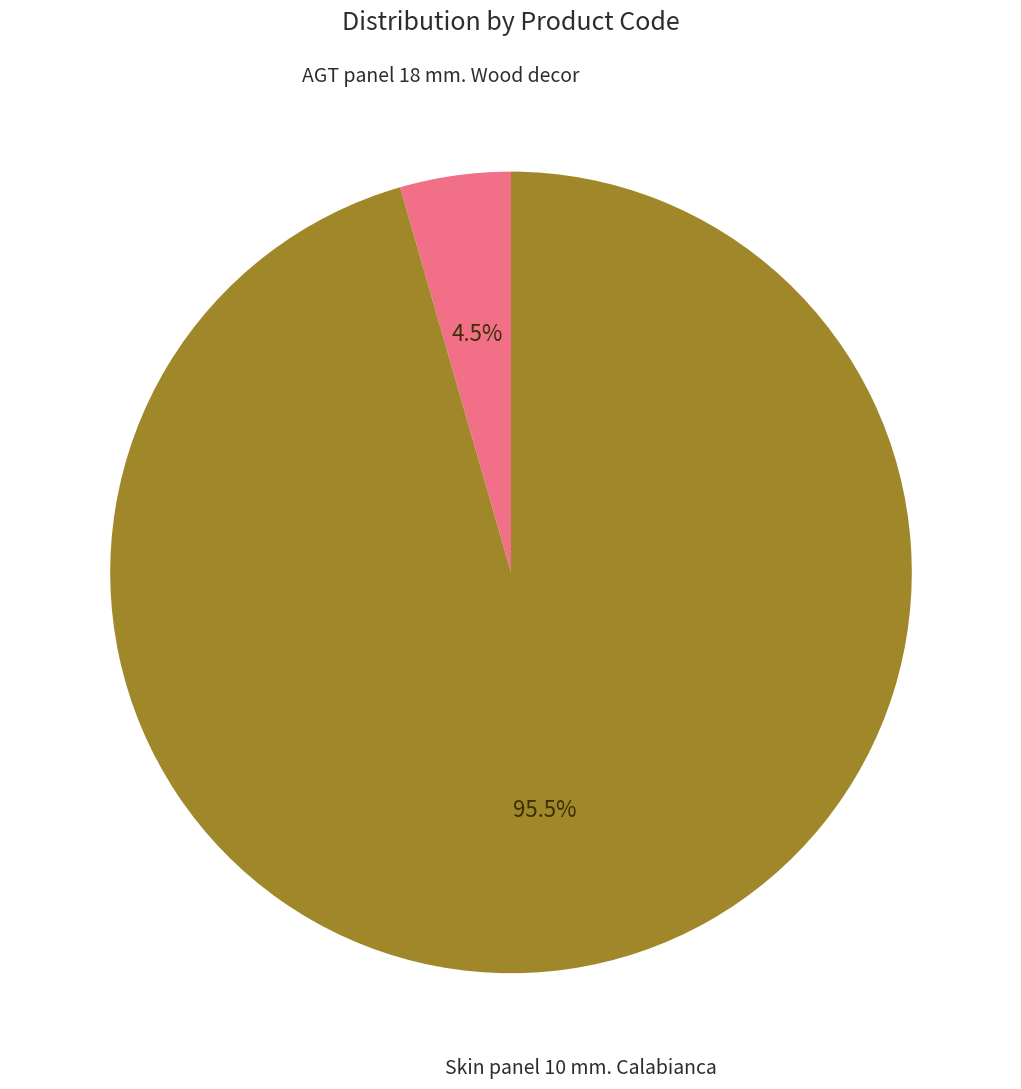

Count the number of slices in the pie.

2